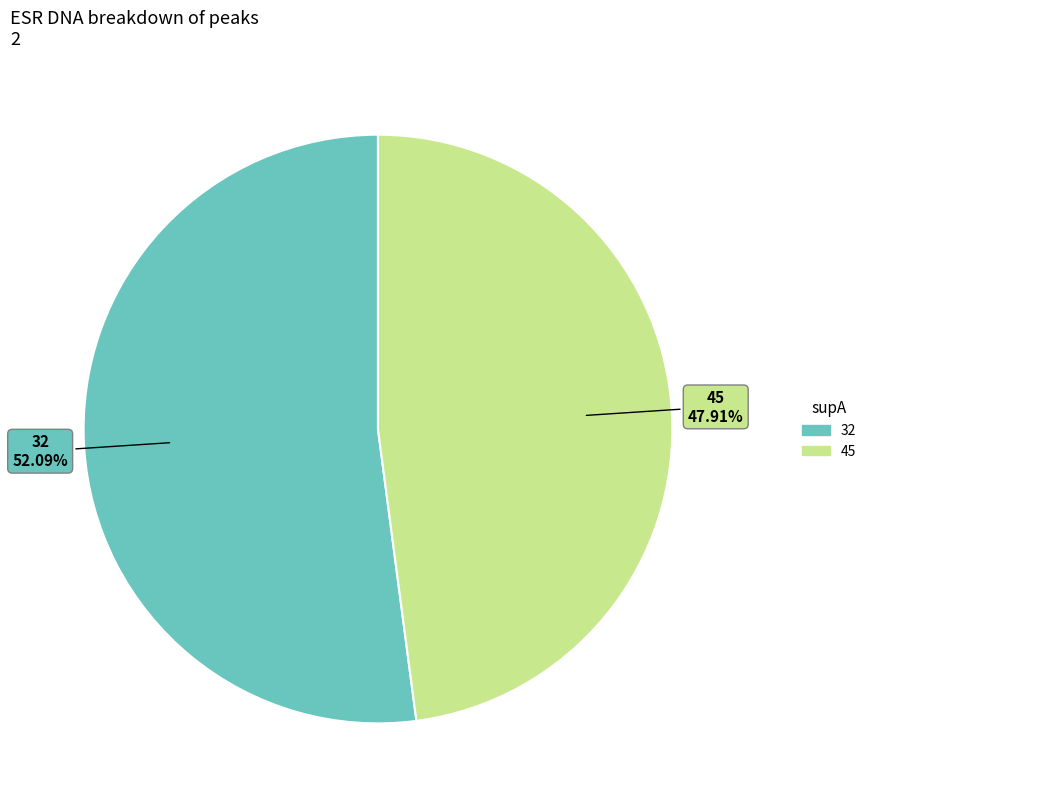

Is there a majority slice in this chart?

Yes